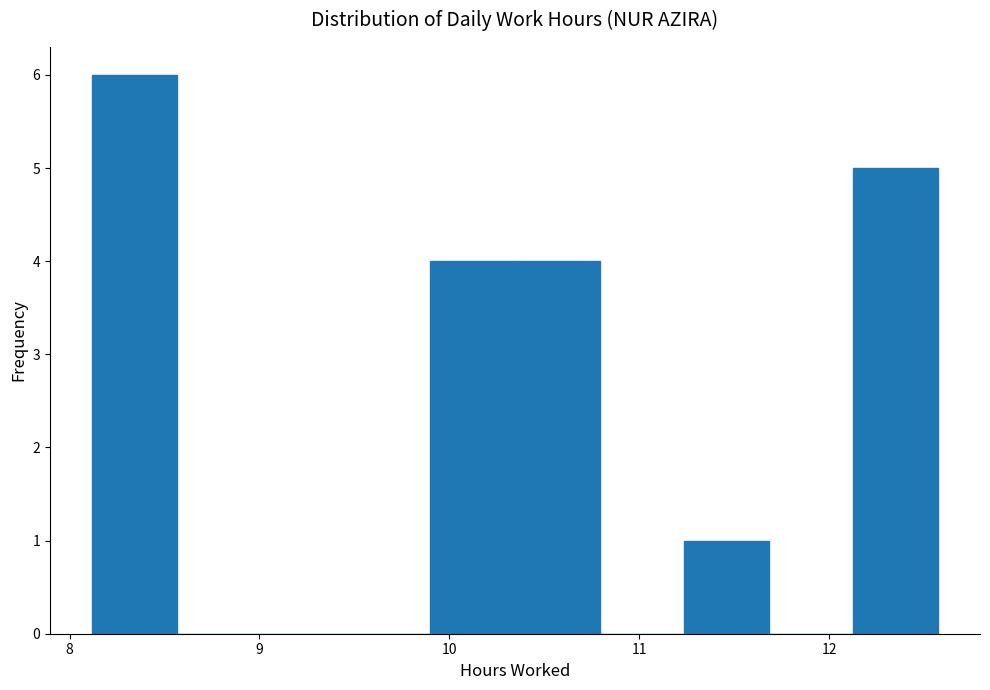

Reading left to right, list every bar in this chart as the range it spans on the x-axis followed by its height. Neither the bar edges nor the heights are printed on the chart, so give them approximately, as read against the axes.

8.1 to 8.6: 6
8.6 to 9.0: 0
9.0 to 9.5: 0
9.5 to 9.9: 0
9.9 to 10.3: 4
10.3 to 10.8: 4
10.8 to 11.2: 0
11.2 to 11.7: 1
11.7 to 12.1: 0
12.1 to 12.6: 5